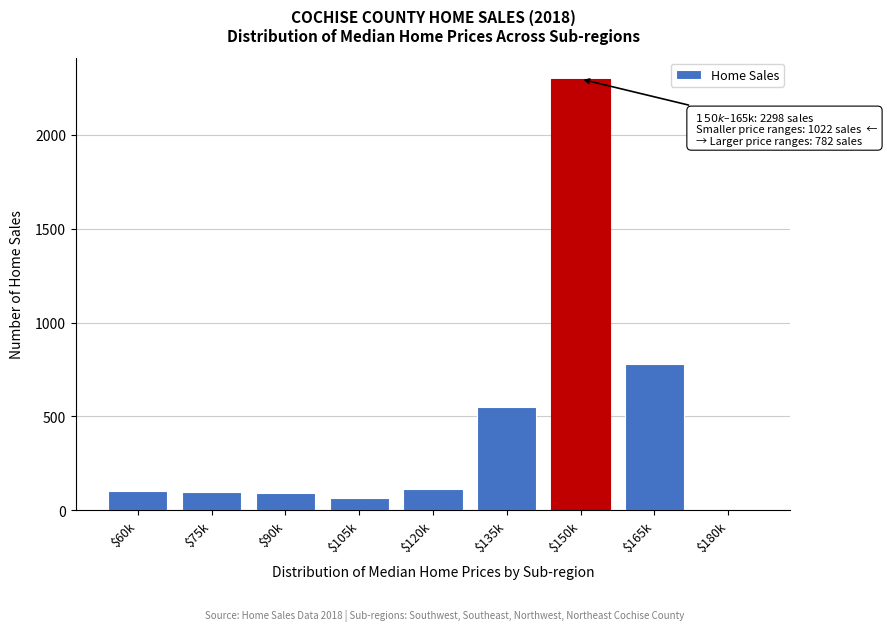

Where is the data nearest to the value 1149?

$165k